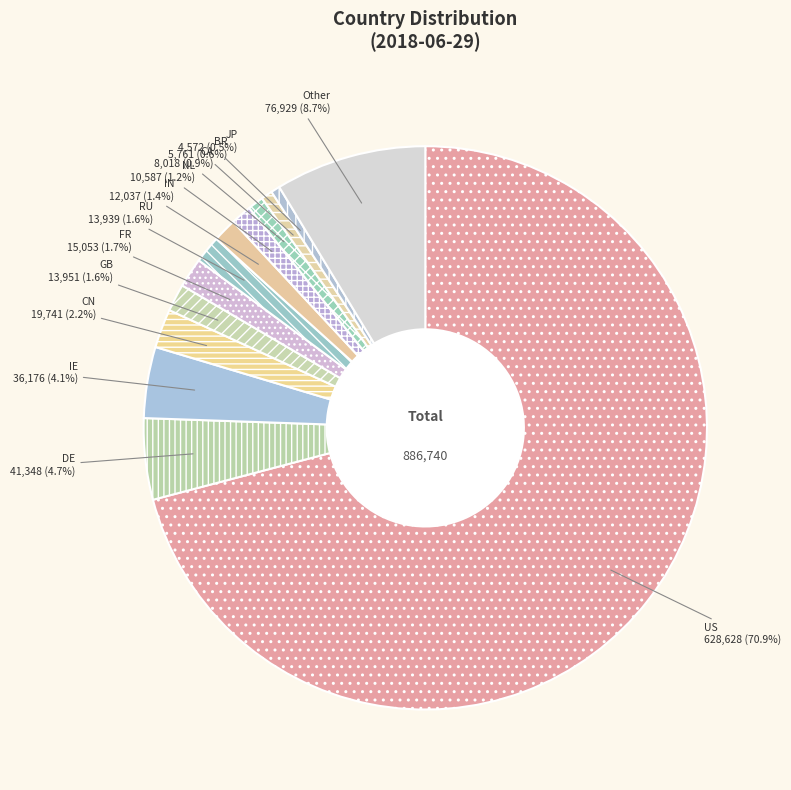

Which category has the biggest portion of the pie?

US